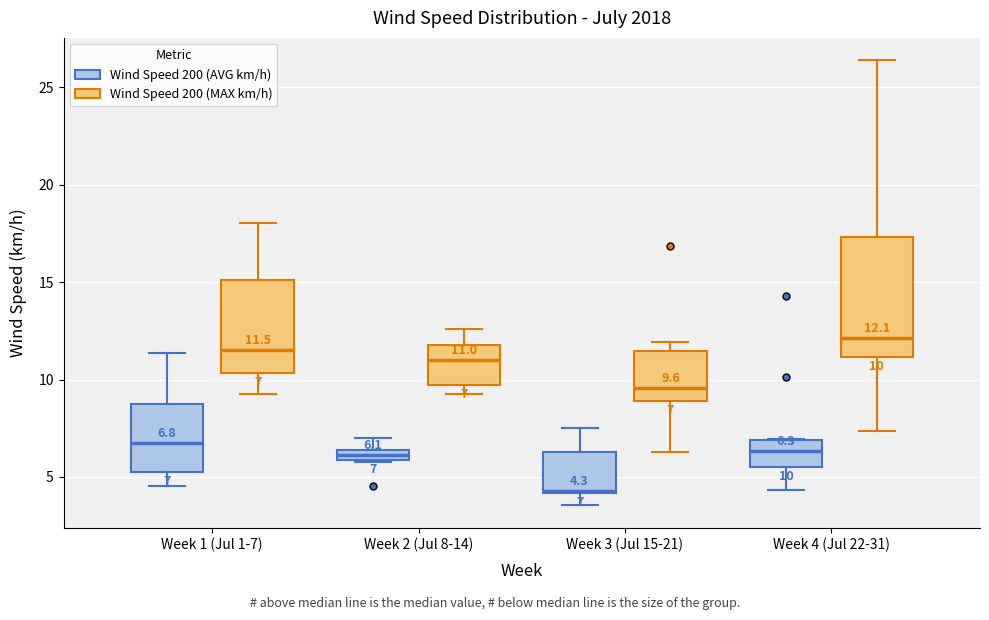

Comparing the boxes themselves (not the whiskers), which one is the tallest?

Week 4 (Jul 22-31) (Wind Speed 200 (MAX km/h))